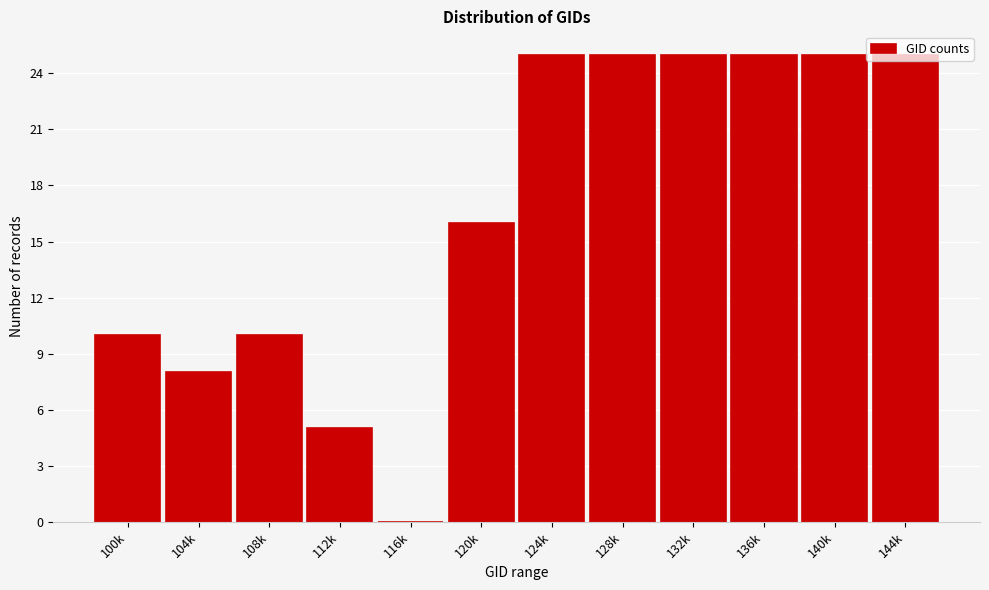

What is the maximum value shown in the chart?

25